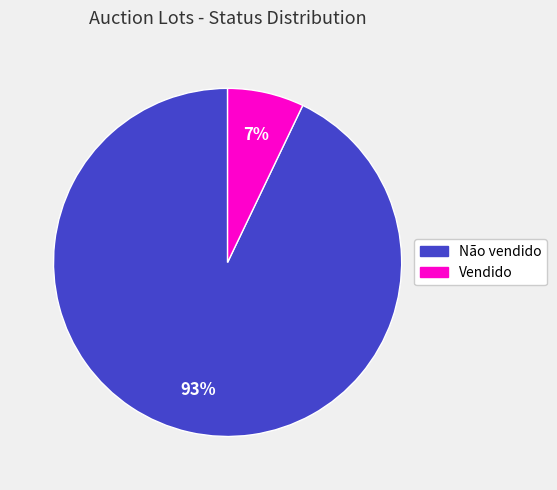

To the nearest percent, what is the average slice percentage?

50%